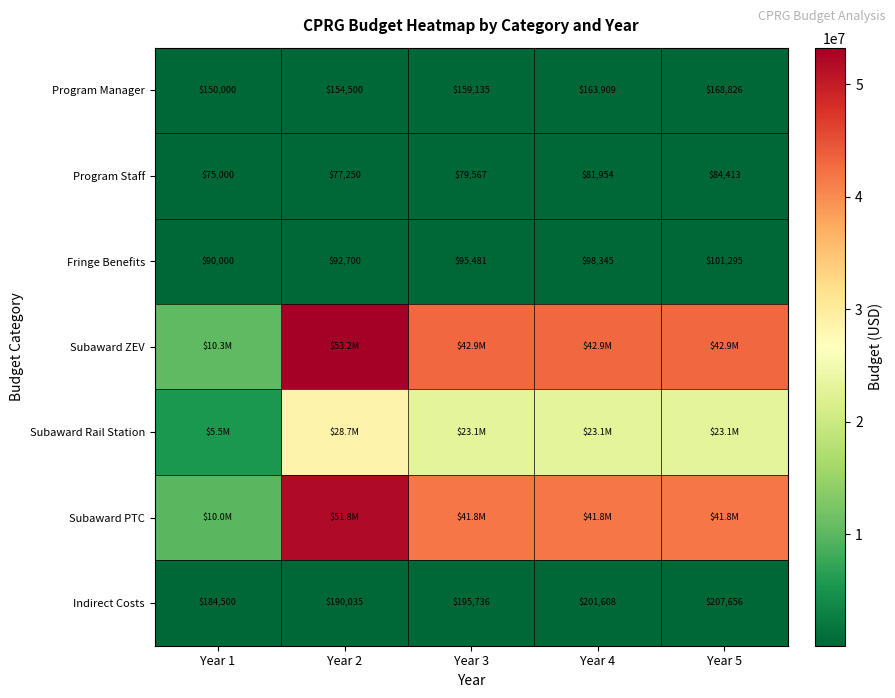

What is the difference between the second highest and minimum values in the Fringe Benefits series?

8345